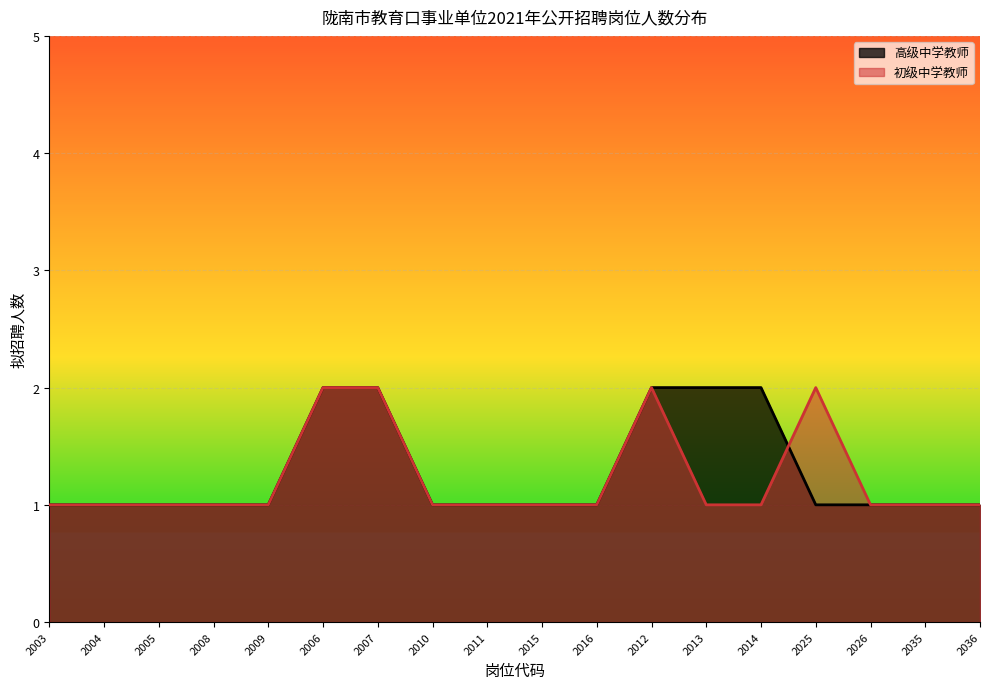

What is the value of the 初级中学教师 point at the 12th from the left?

2